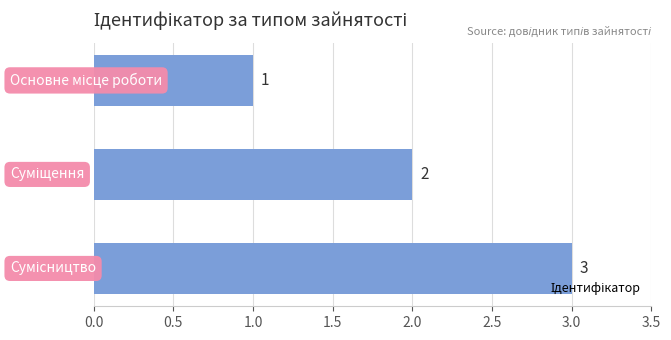

What is the value of the 1st bar from the top?

1